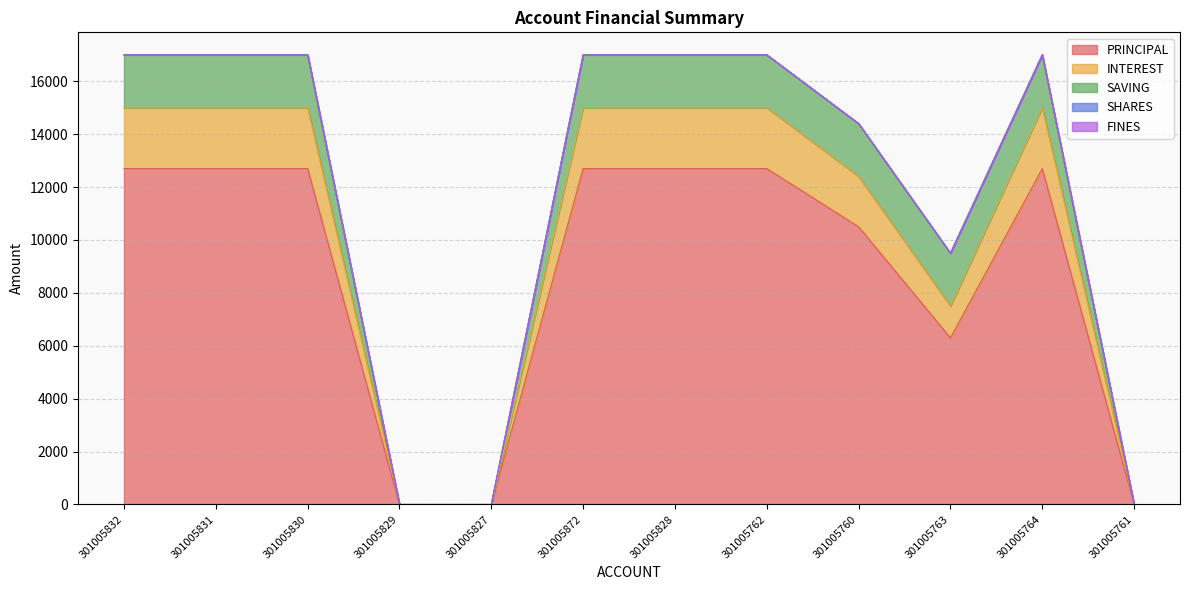

List the series in order of their peak value, lowest first.

SHARES, FINES, SAVING, INTEREST, PRINCIPAL